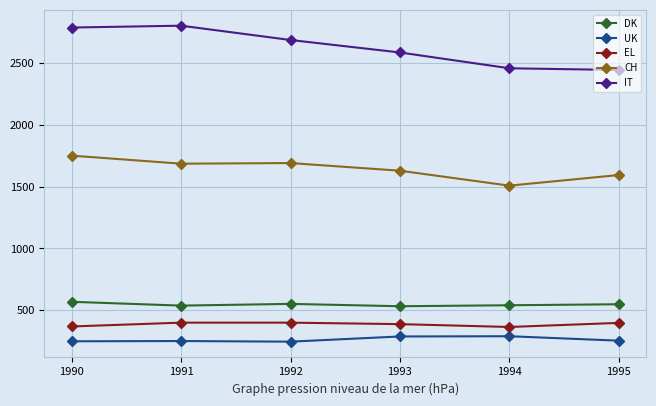

At which category does IT reach its first local peak?

1991